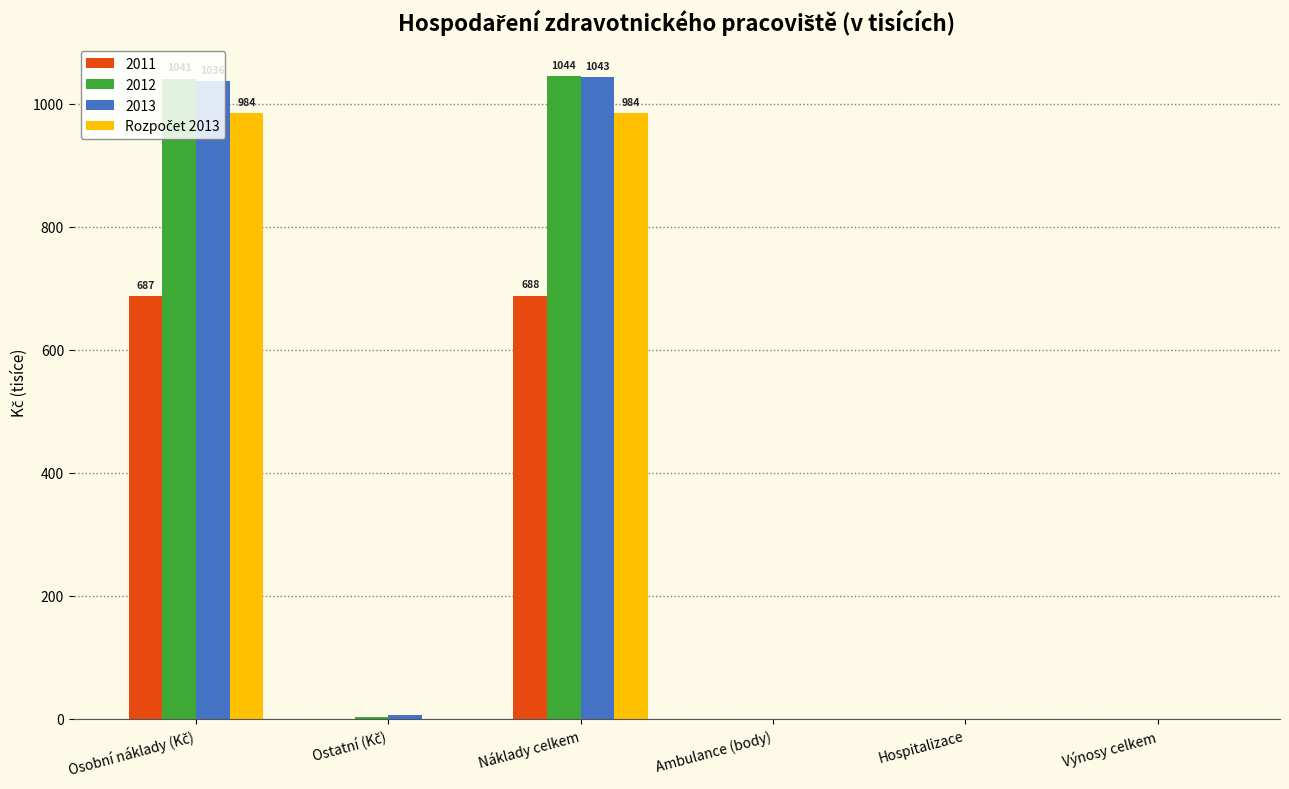

What is the total value across all series at Náklady celkem?

3759.0